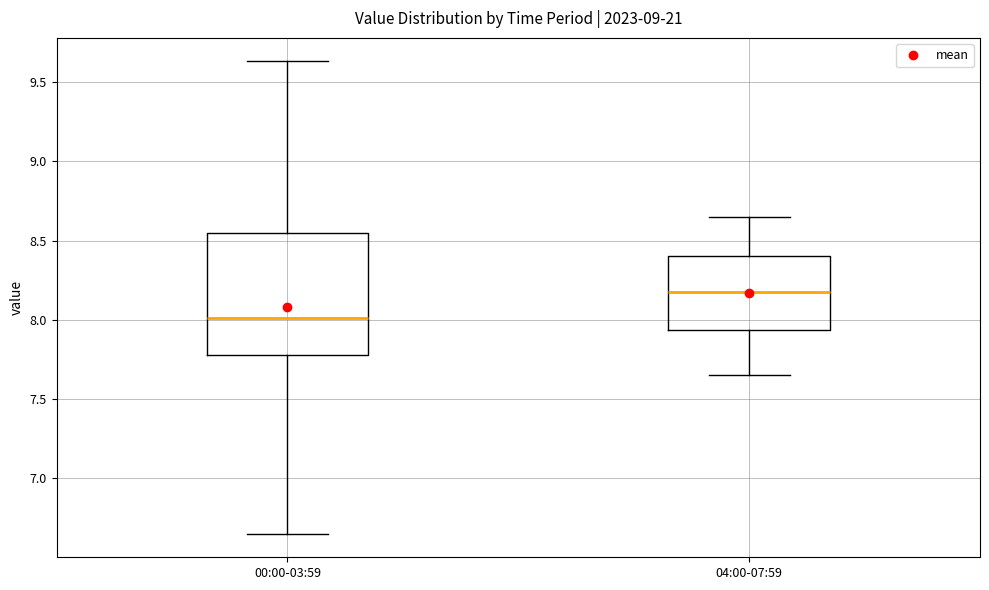

Reading left to right, read every box against the y-axis: the position of its median line, the range the box covers, and the ends of its whiskers. The values are not printed on the chart, so give them approximately, as read against the axis.

00:00-03:59: median 8.00, box 7.80 to 8.55, whiskers 6.65 to 9.65
04:00-07:59: median 8.20, box 7.95 to 8.40, whiskers 7.65 to 8.65